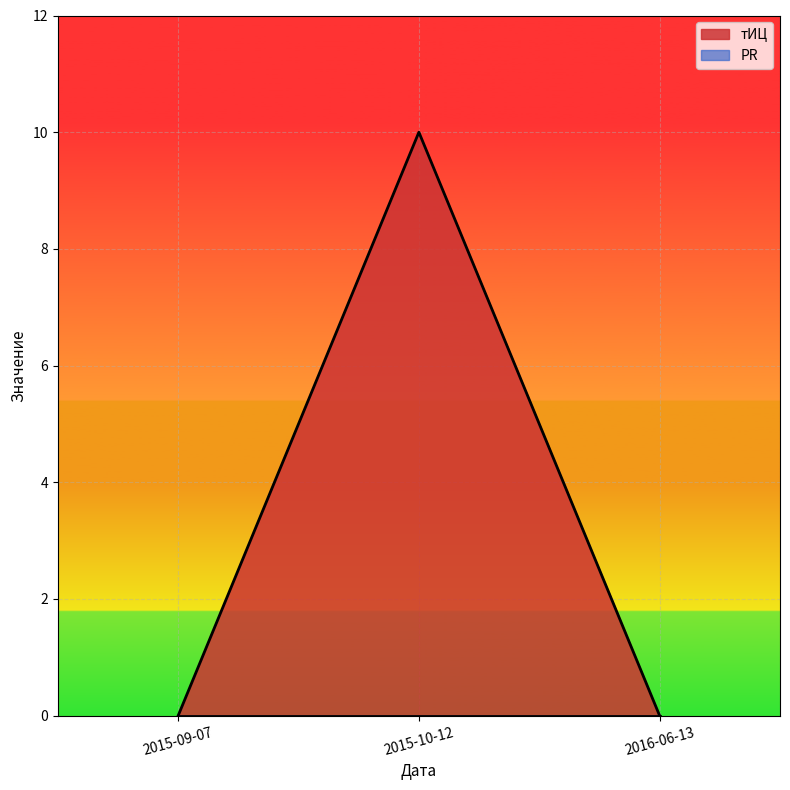

Where is the data nearest to the value 5?

2015-09-07